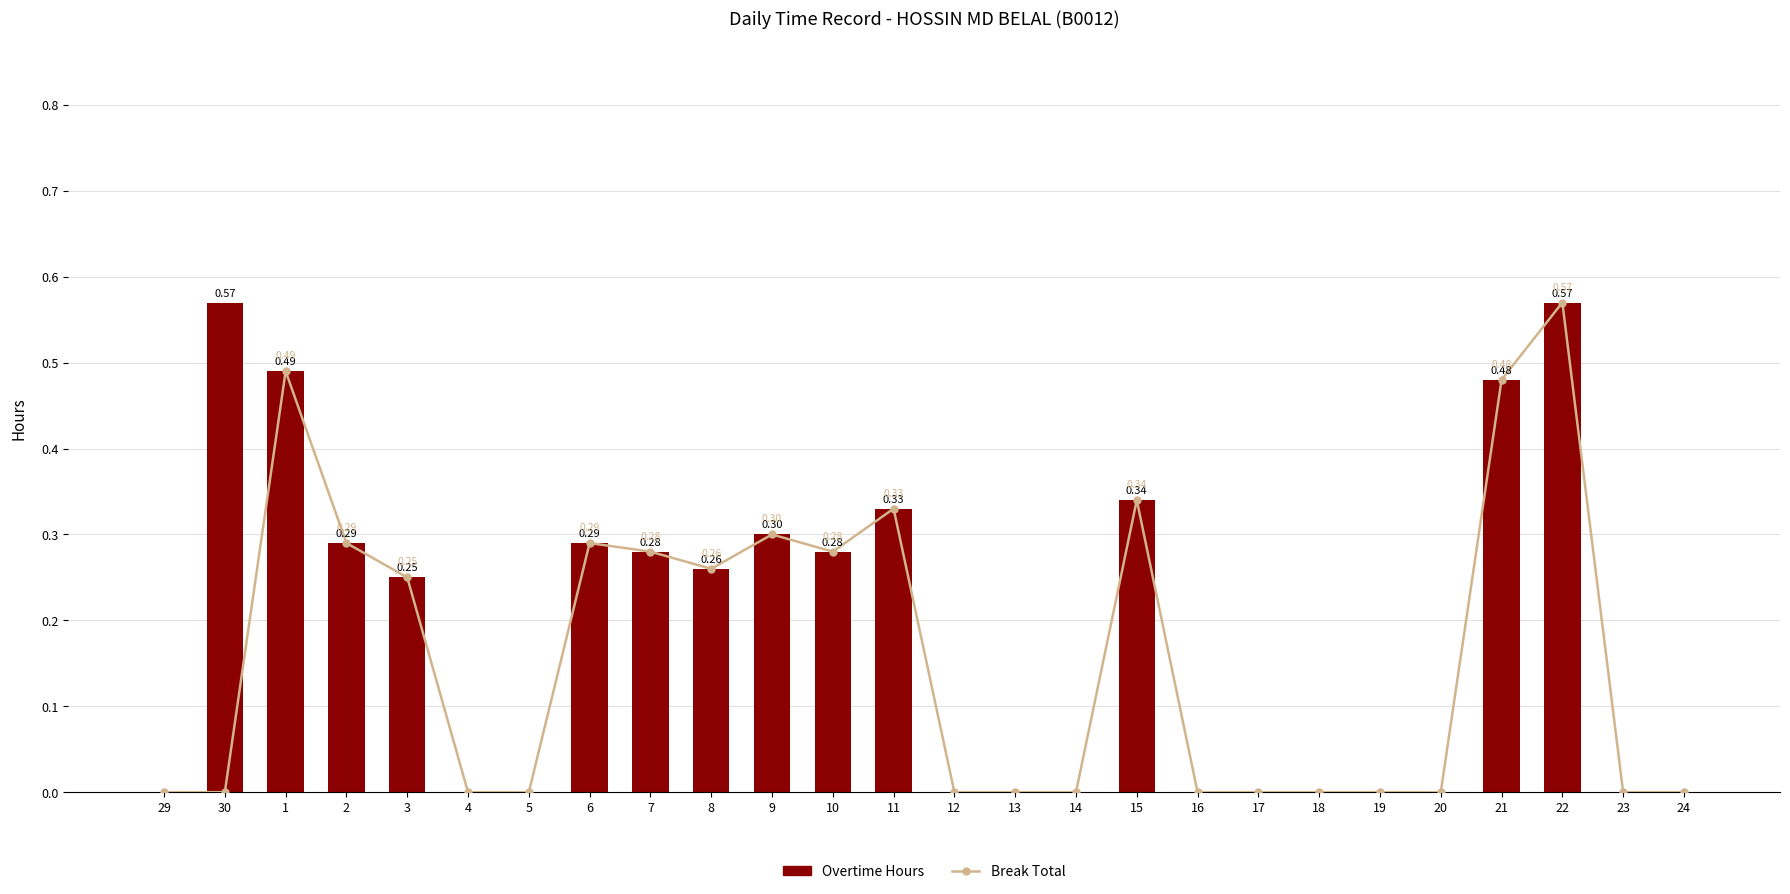

True or false: Break Total has a value of -0.3 at 16.

False